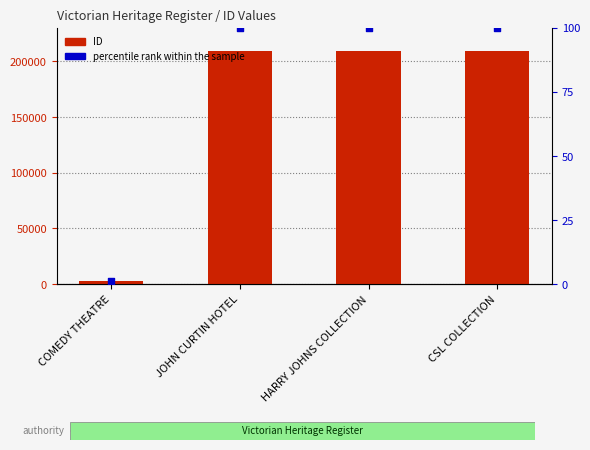

Which series has the largest total across all categories?

ID